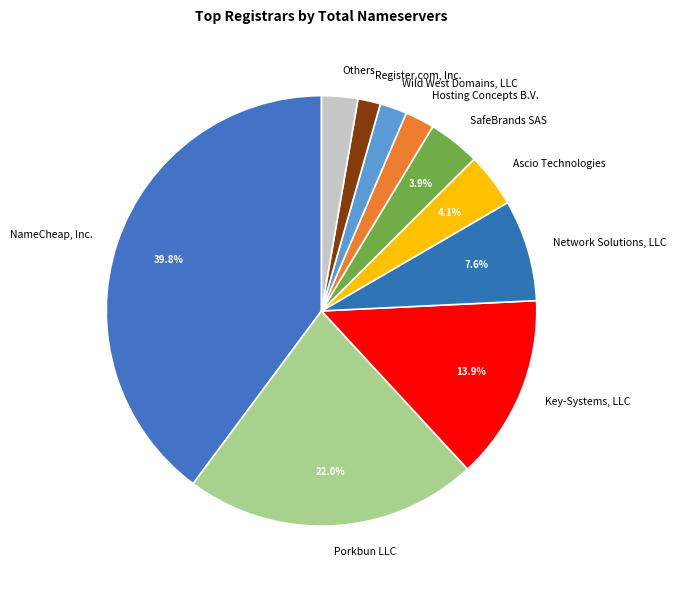

Is there any slice that represents more than half of the pie?

No